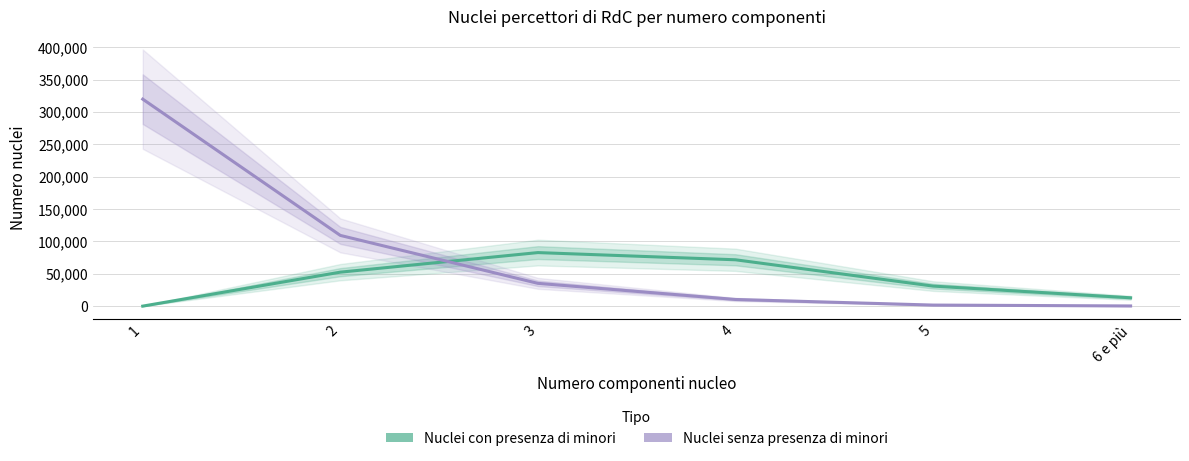

How many times do Nuclei senza presenza di minori and Nuclei con presenza di minori cross each other?

1